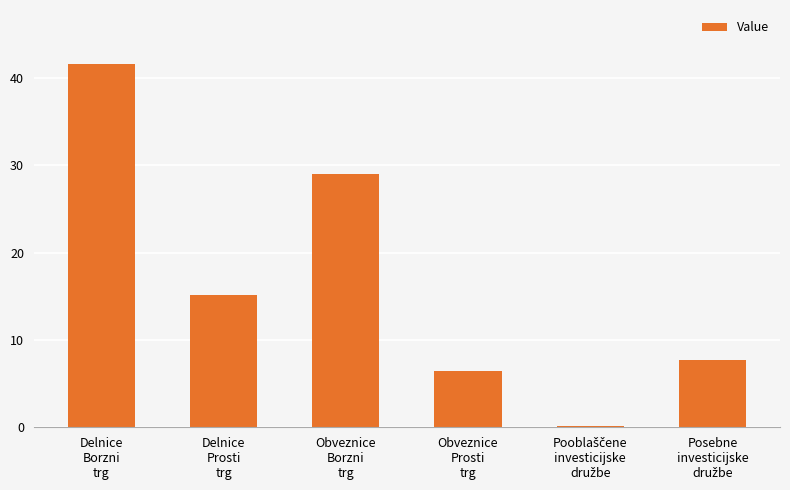

What is the approximate value at Delnice
Prosti
trg?

15.2